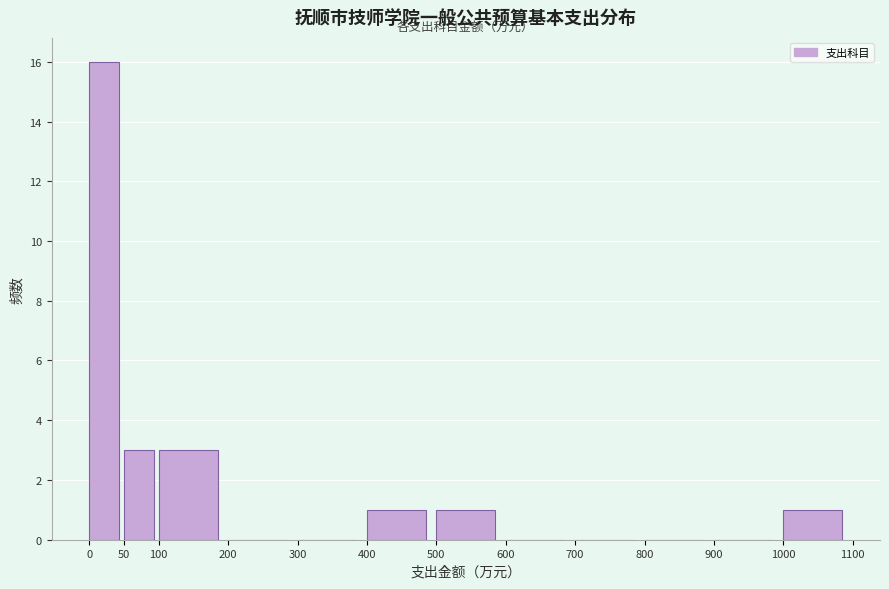

Over which range of the x-axis is the bar tallest?

0 to 50